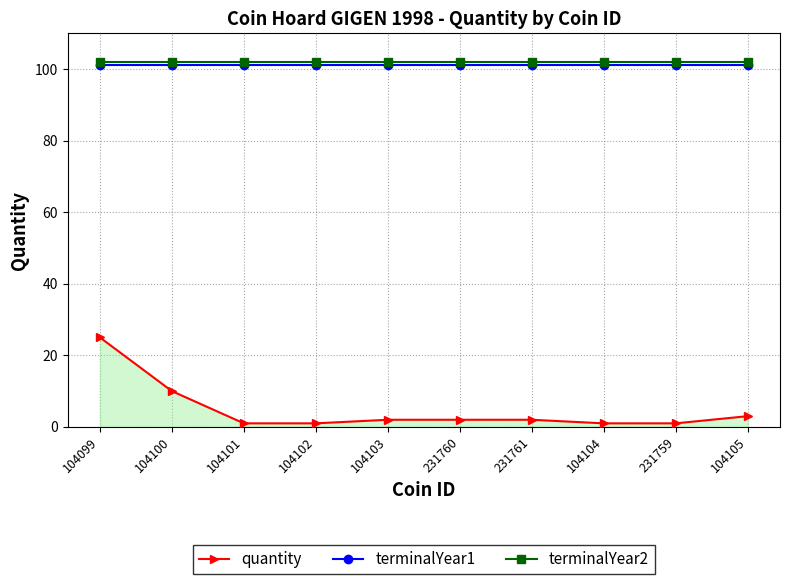

How many distinct data groups are displayed?

3